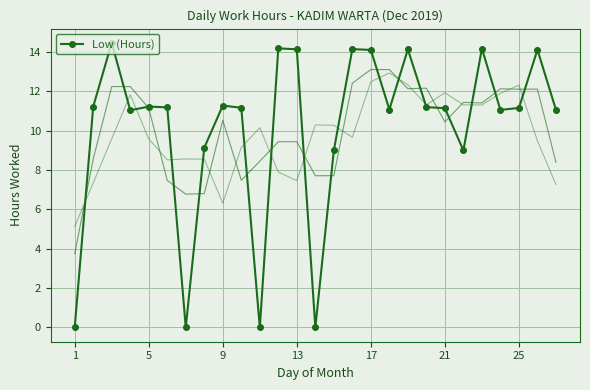

What is the average value?

10.2